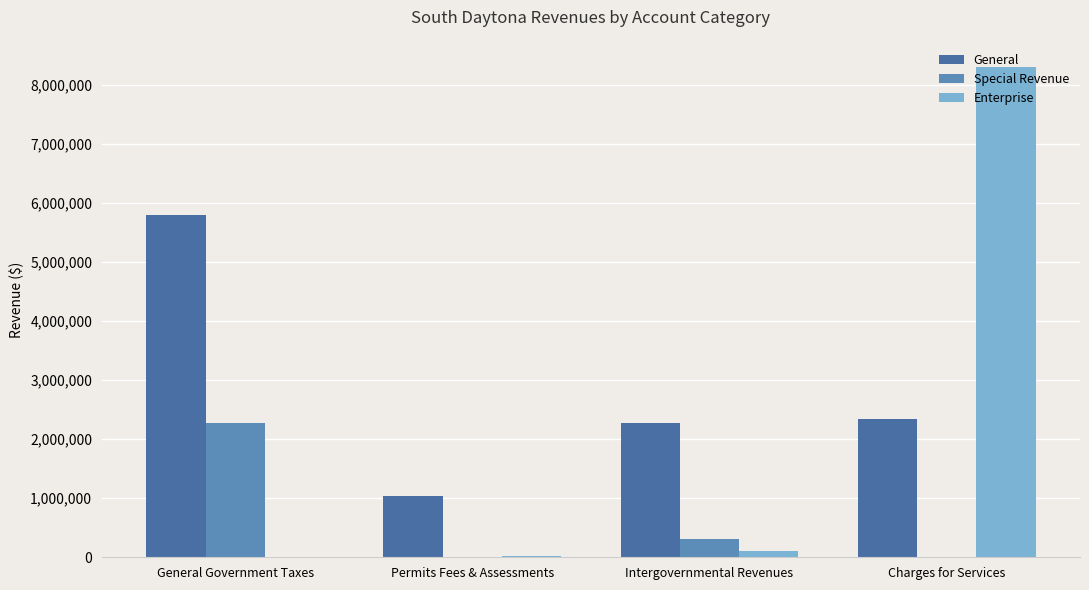

Is it true that Enterprise equals 99450 at Intergovernmental Revenues?

True